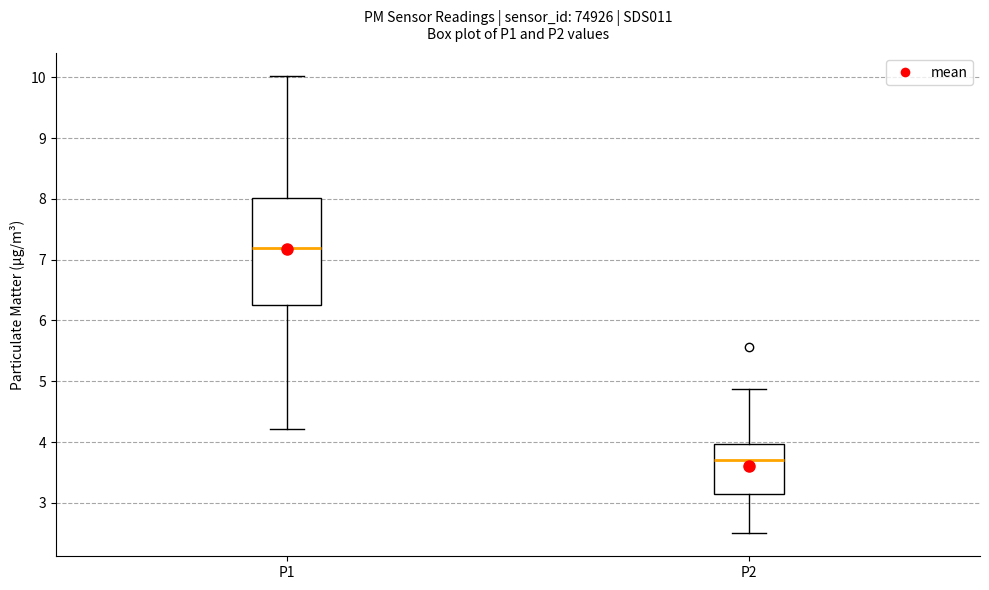

Which box is the tallest, from its lower edge to its upper edge?

P1